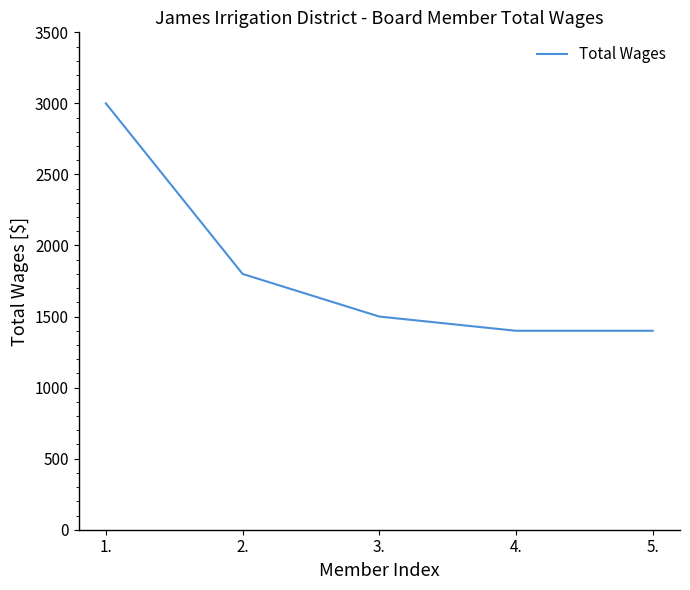

Where is the data nearest to the value 2200?

2.